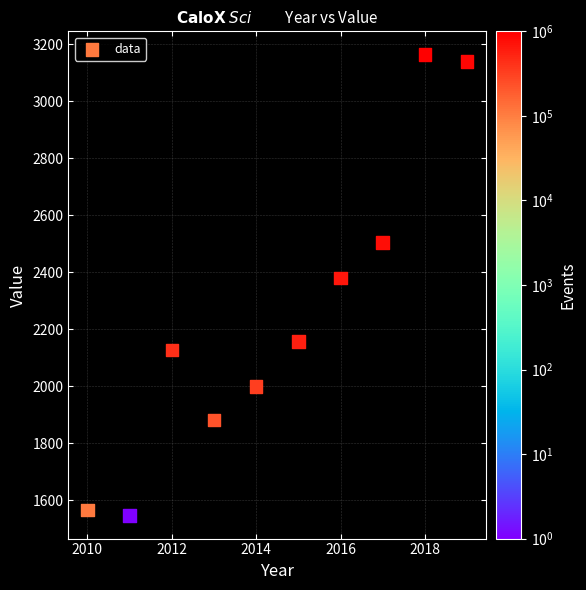

What Y value in the scatter plot is closest to 2355?

2379